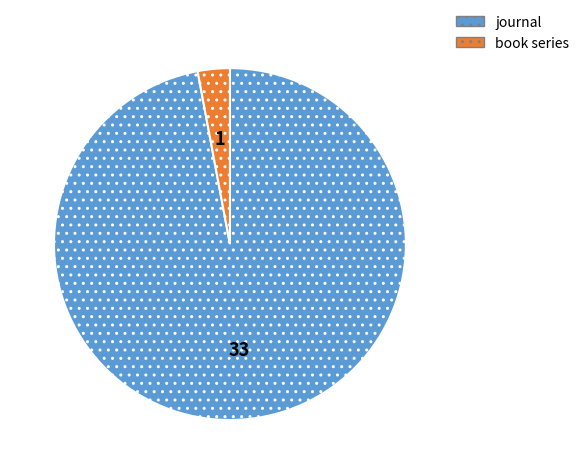

True or false: book series accounts for 17% of the total.

False